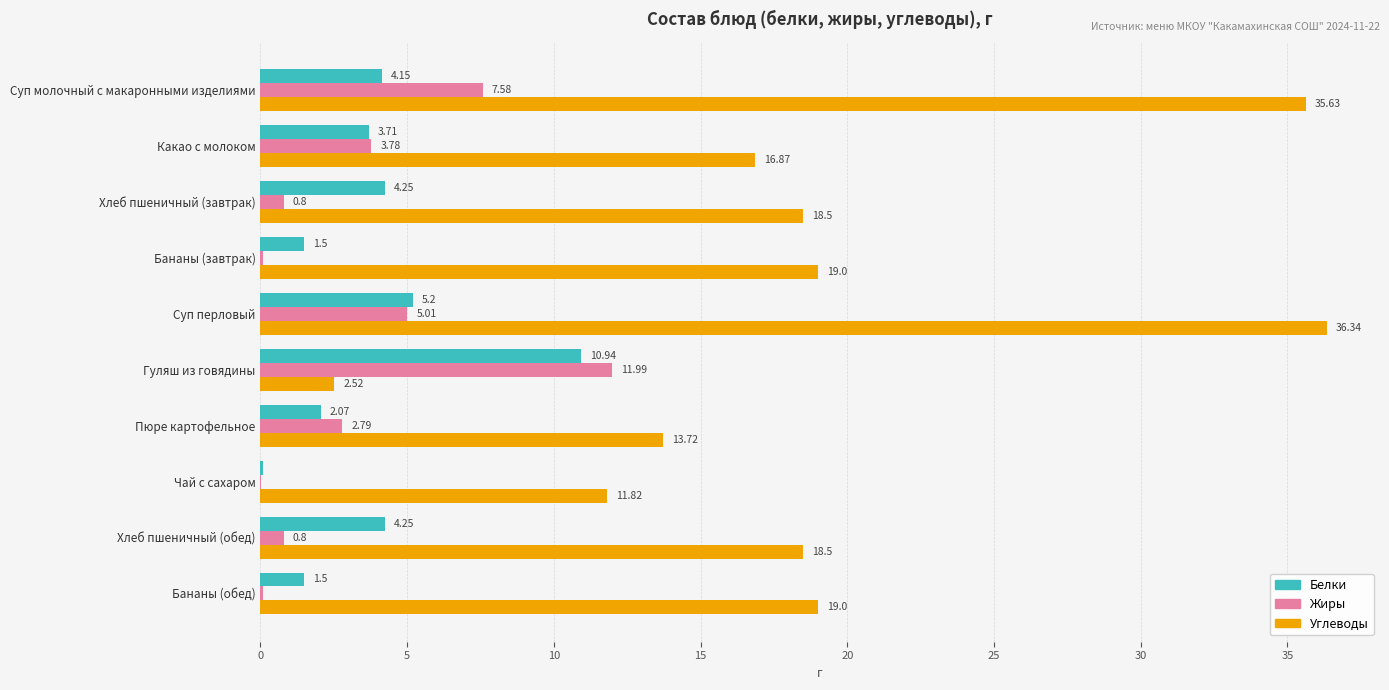

Which series has the largest range (max minus min)?

Углеводы